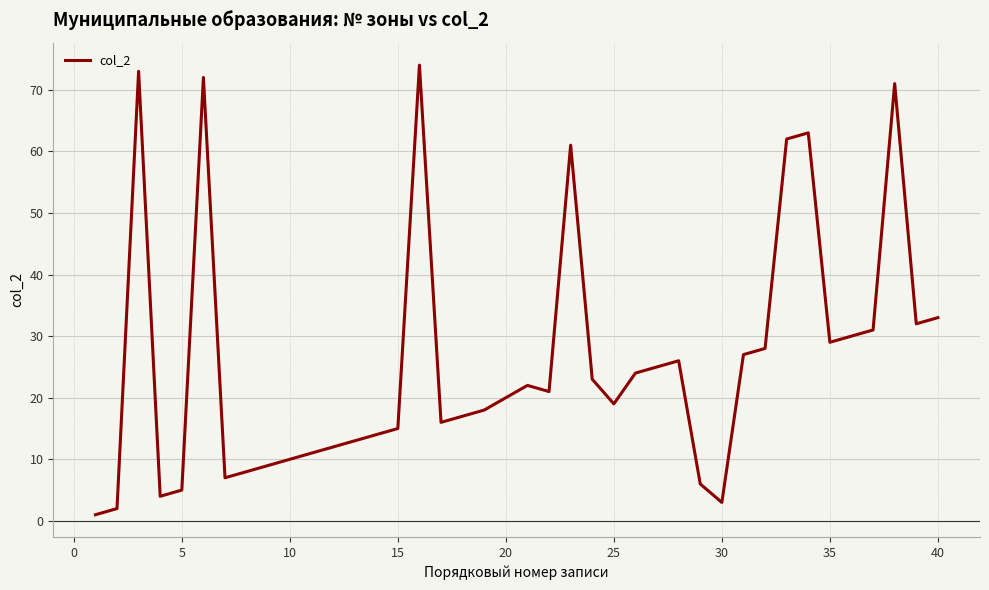

What is the maximum value shown in the chart?

74